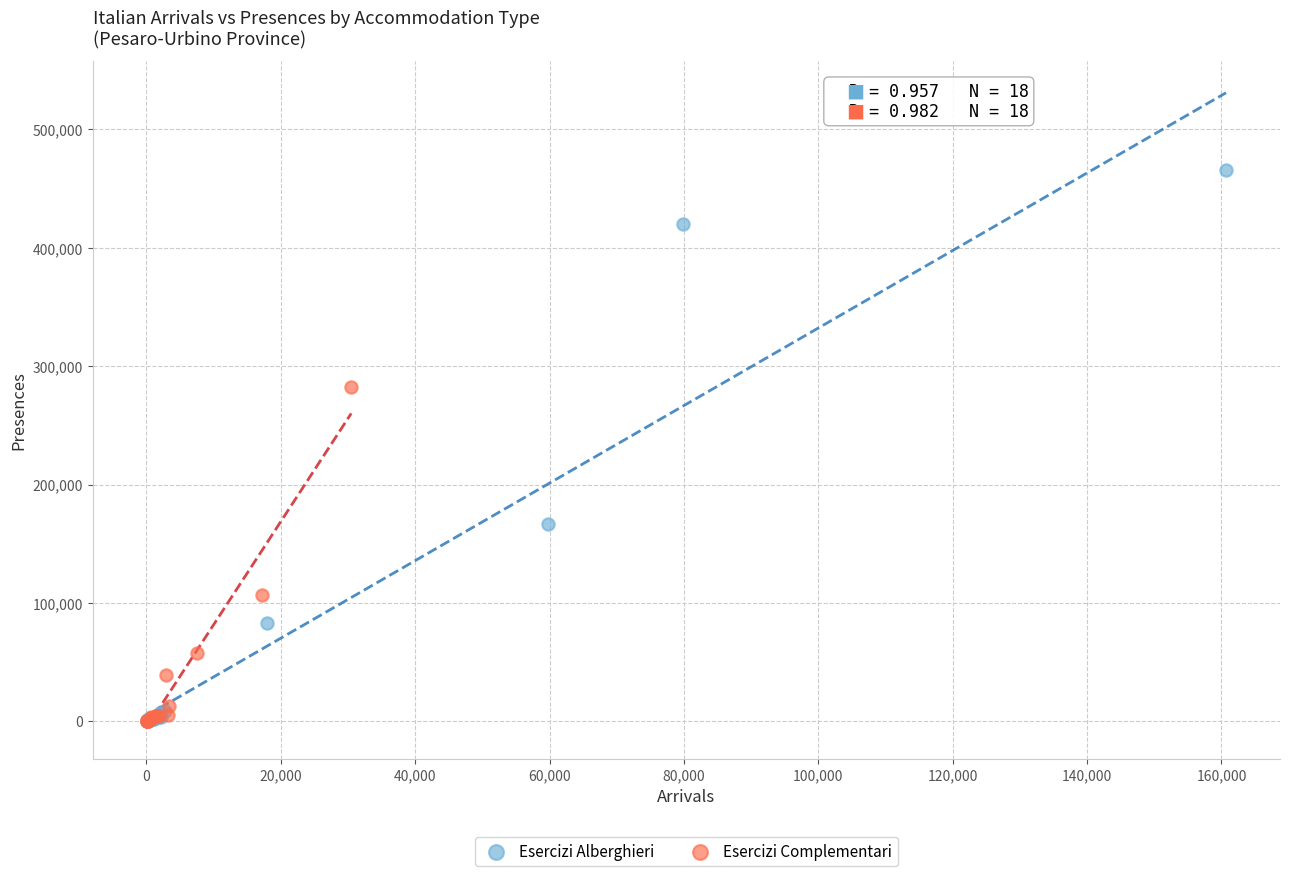

Which series reaches the maximum Y coordinate?

Esercizi Alberghieri